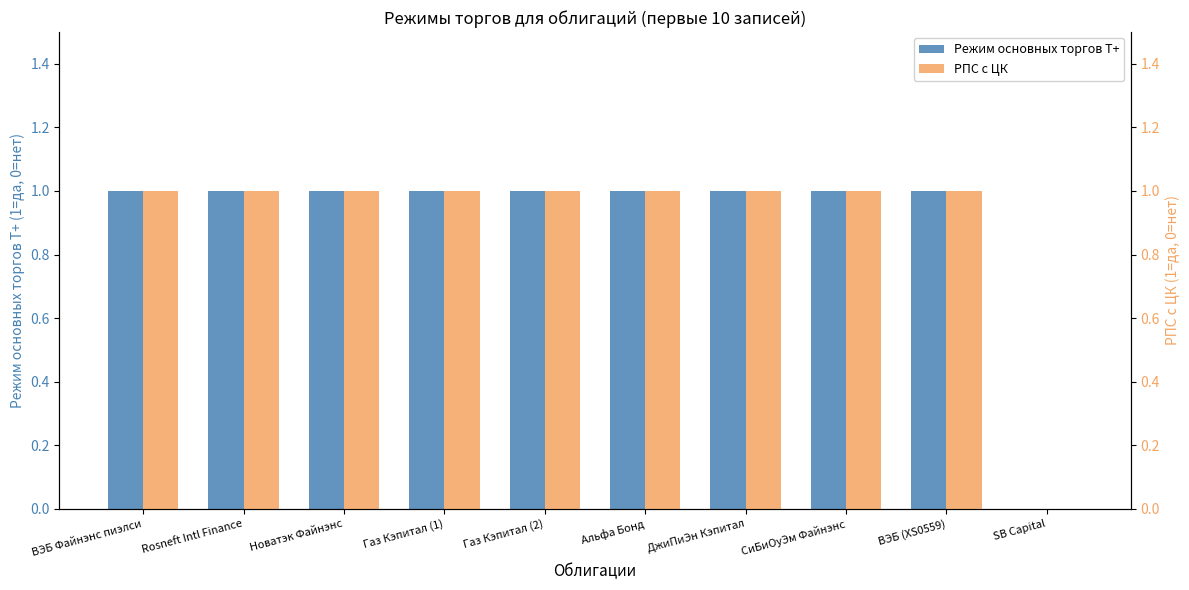

What is the maximum value shown in the chart?

1